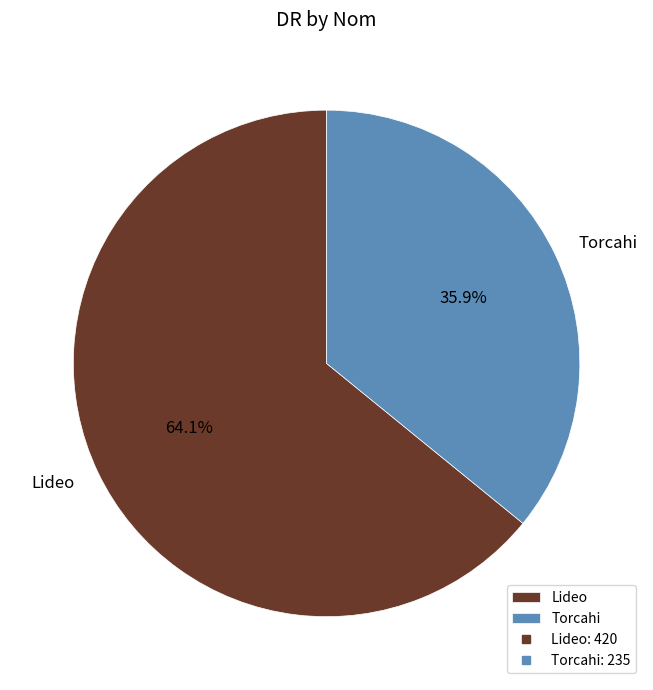

Which slice is the largest?

Lideo